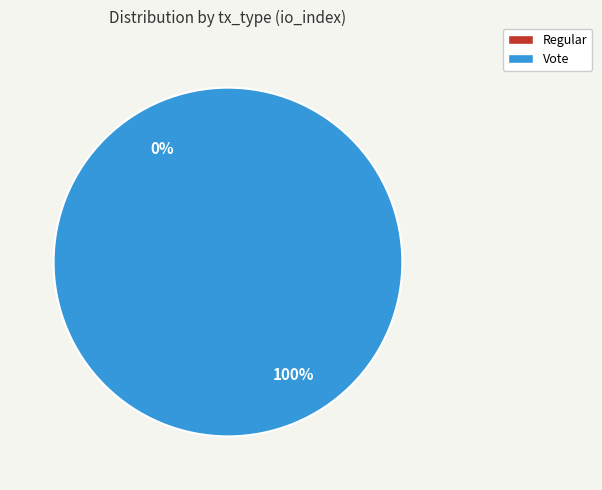

Which category has the smallest portion of the pie?

Regular